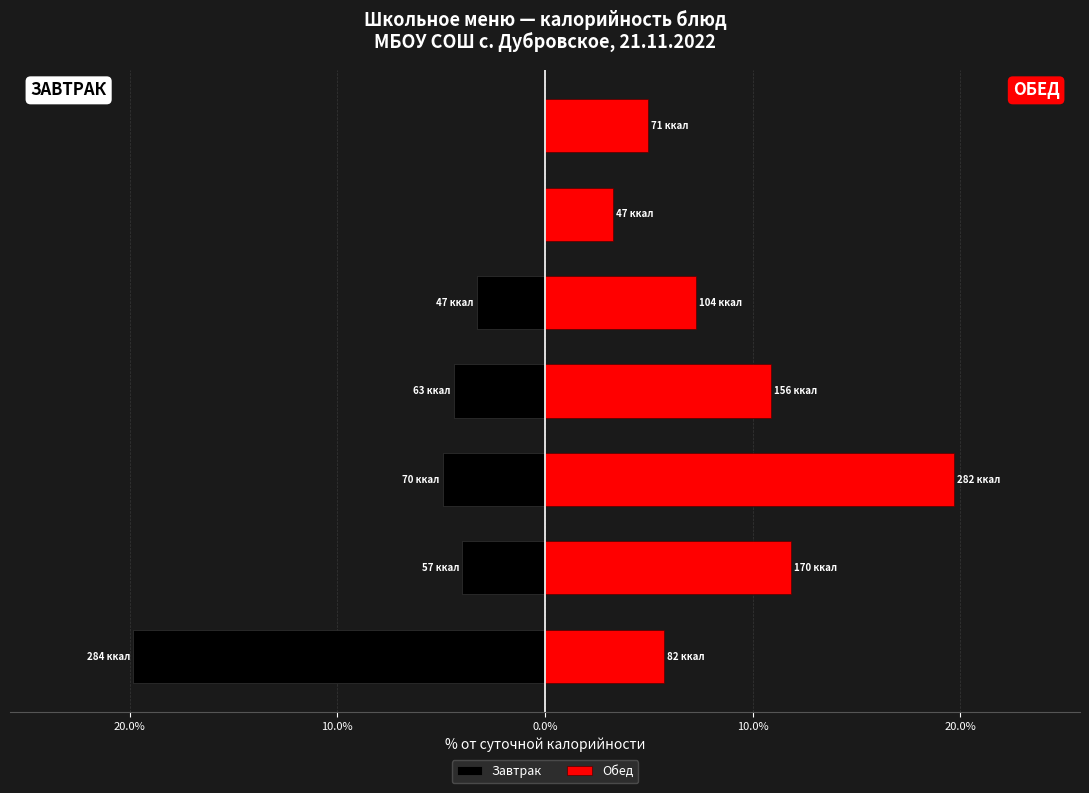

Count the number of data series in this chart.

2